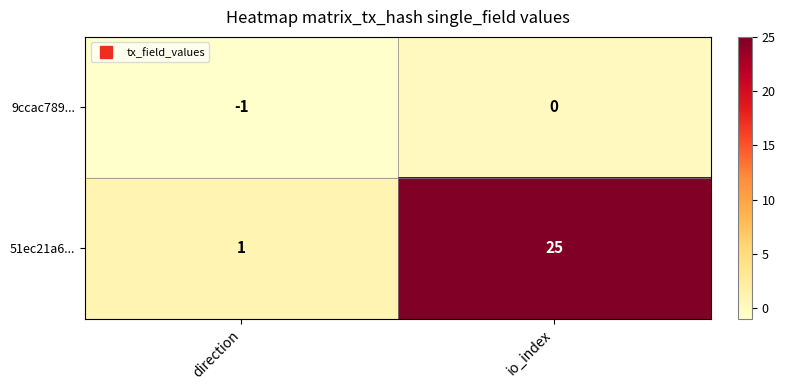

Reading left to right, extract all data points from this chart.

9ccac789...: direction=-1	io_index=0
51ec21a6...: direction=1	io_index=25